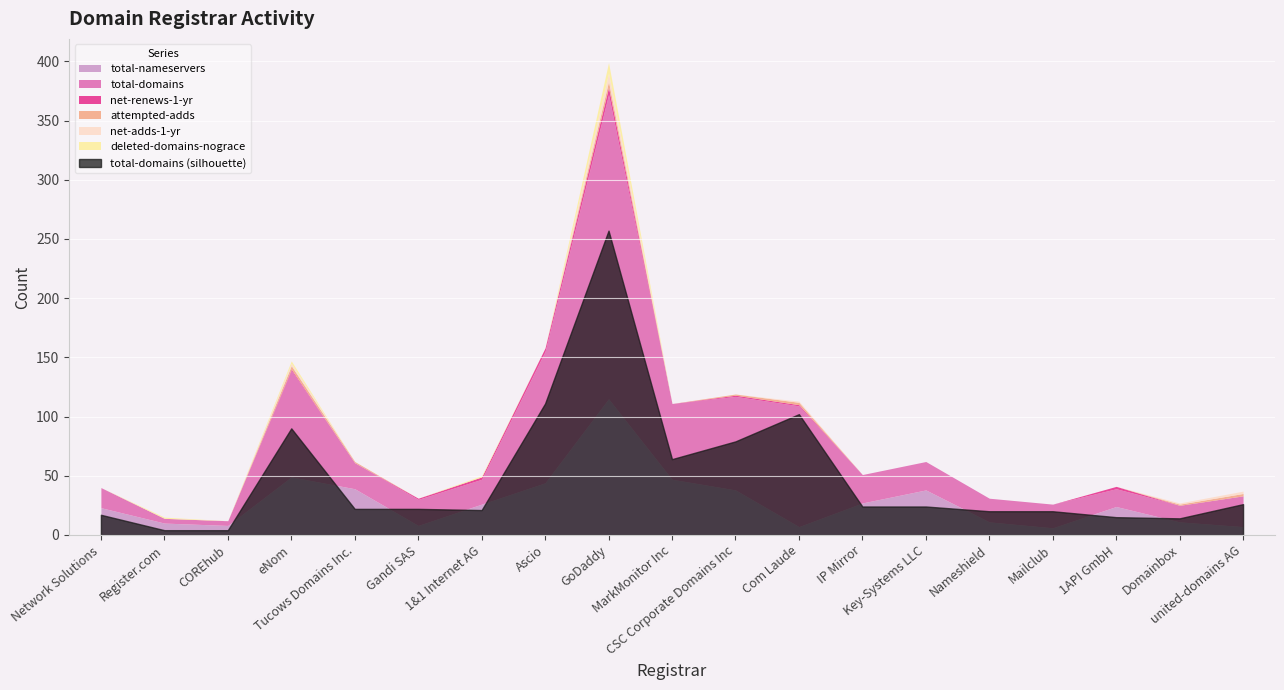

Is the value of attempted-adds at Com Laude greater than the value of net-renews-1-yr at Com Laude?

Yes